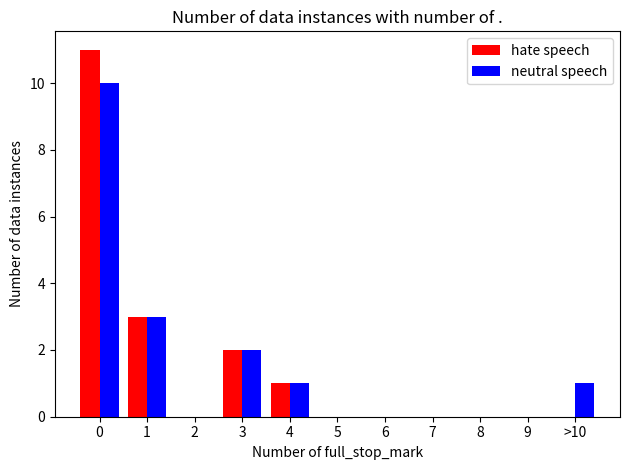

Reading left to right, extract all data points from this chart.

hate speech: 0=11	1=3	2=0	3=2	4=1	5=0	6=0	7=0	8=0	9=0	>10=0
neutral speech: 0=10	1=3	2=0	3=2	4=1	5=0	6=0	7=0	8=0	9=0	>10=1